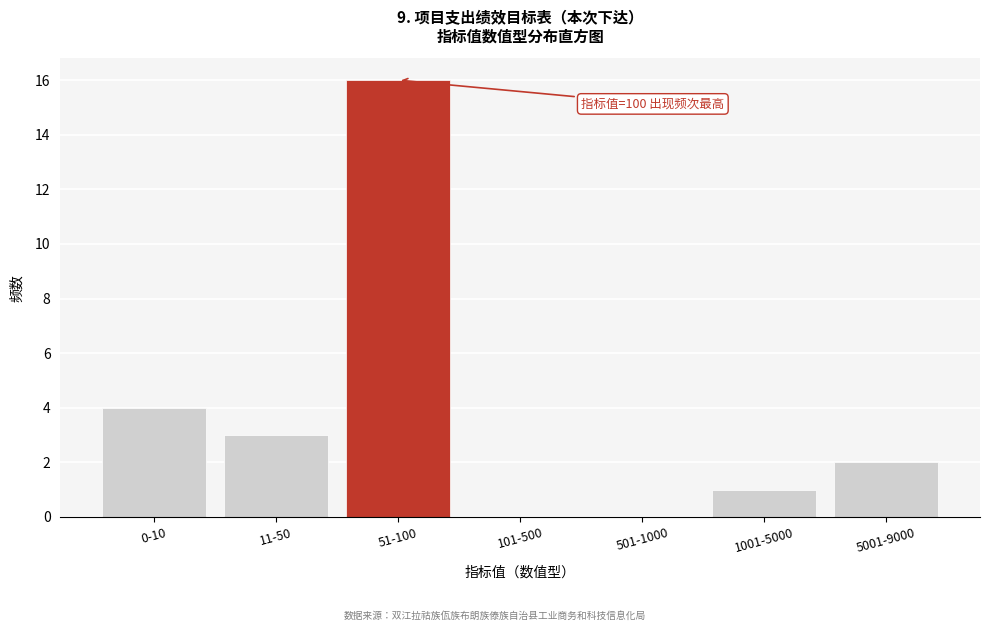

Reading right to left, list all the values displayed in this chart.

5001-9000=2	1001-5000=1	501-1000=0	101-500=0	51-100=16	11-50=3	0-10=4